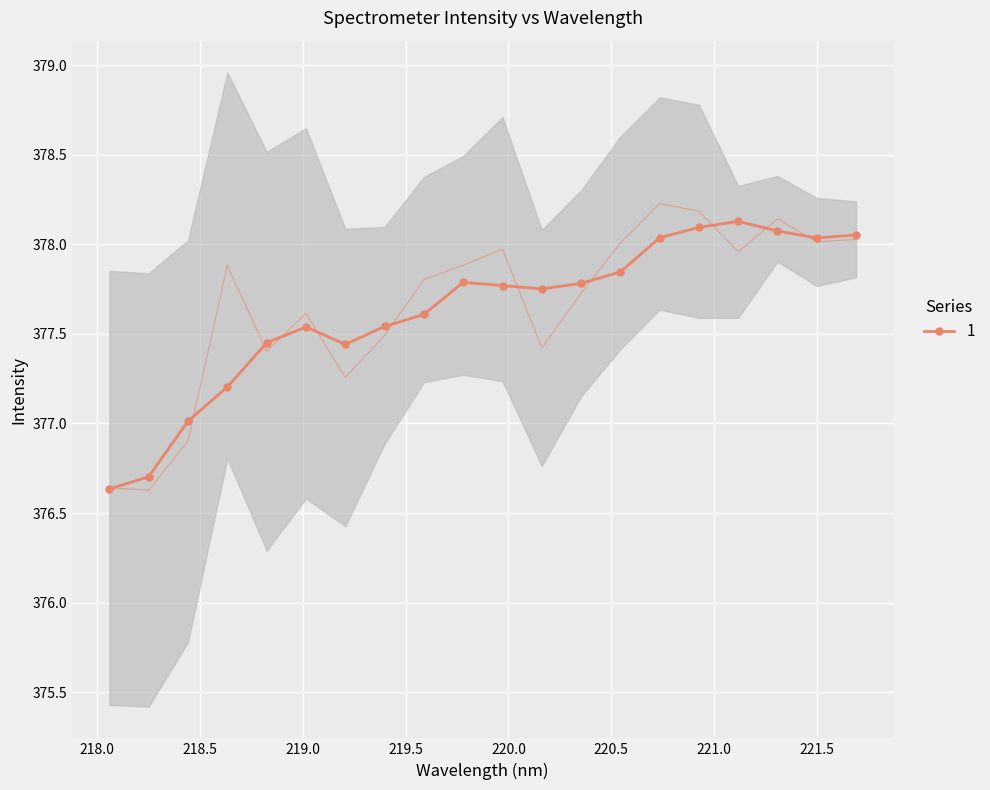

Rank the categories by value from highest to lowest.

220.7354, 220.9264, 221.3083, 221.6902, 221.4993, 220.5444, 219.9712, 221.1174, 219.7801, 218.6332, 219.589, 220.3533, 219.0156, 219.3979, 220.1623, 218.8244, 219.2067, 218.442, 218.0596, 218.2508